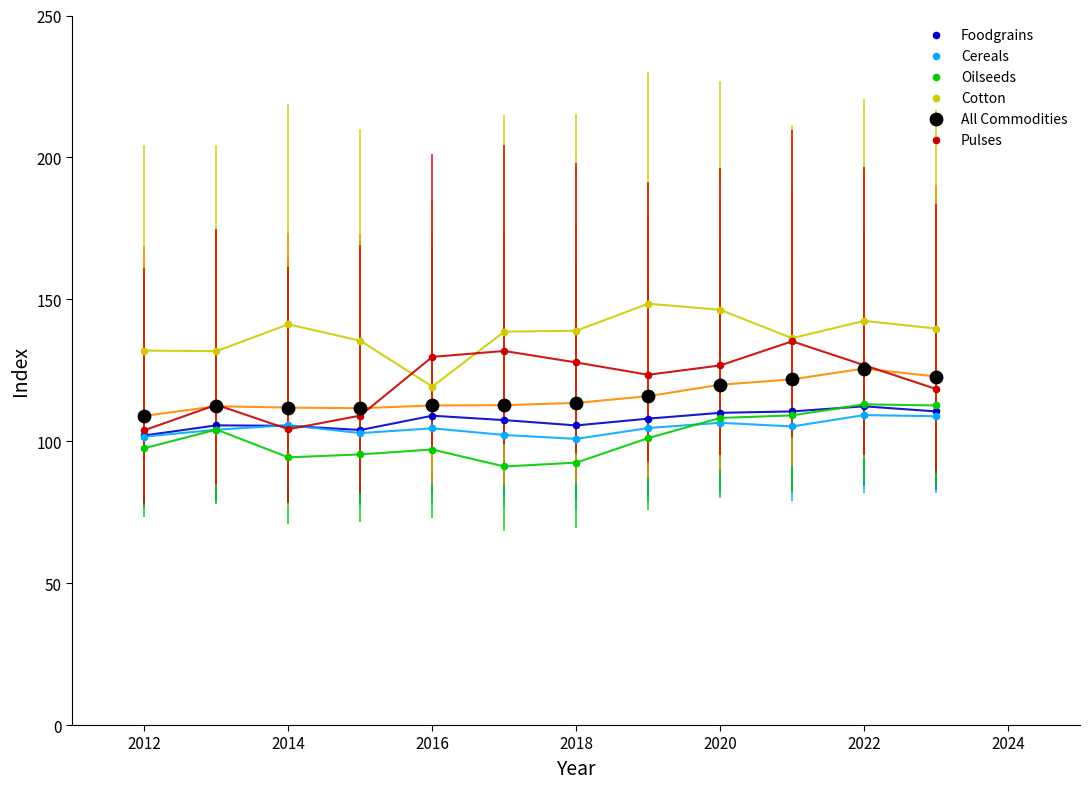

Which series has the largest Y range (max minus min)?

Pulses